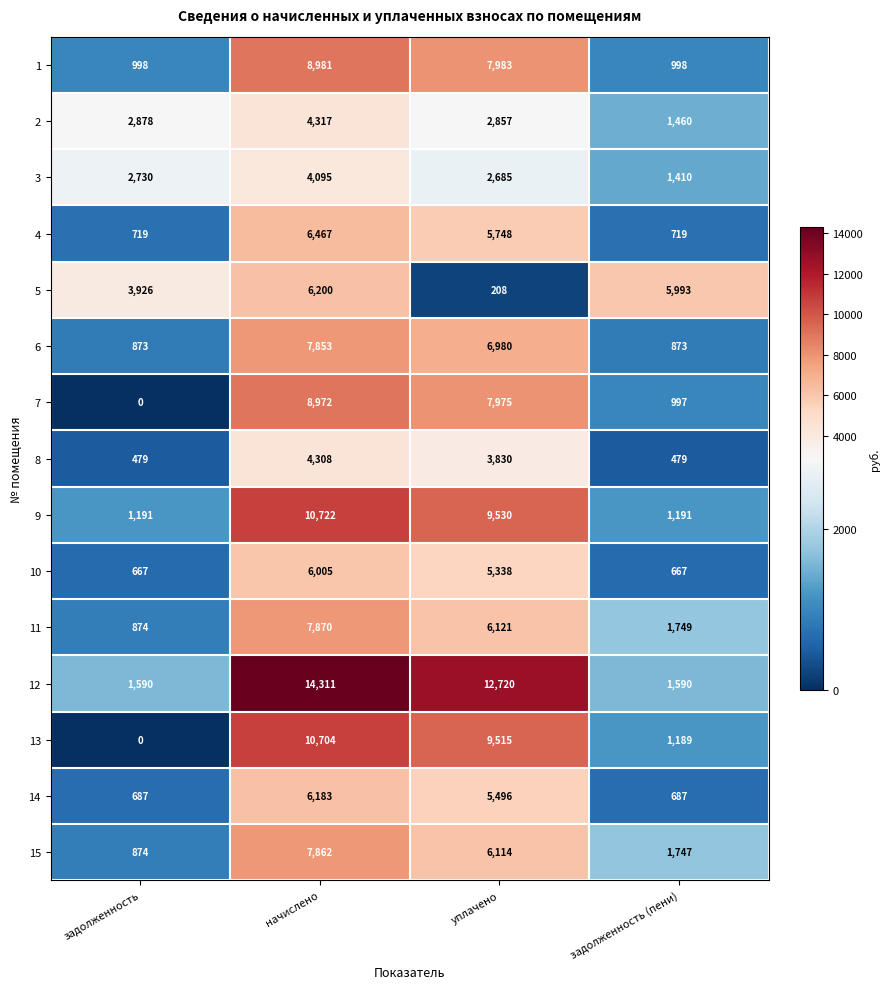

At how many categories does at least one series exceed 9286?

2